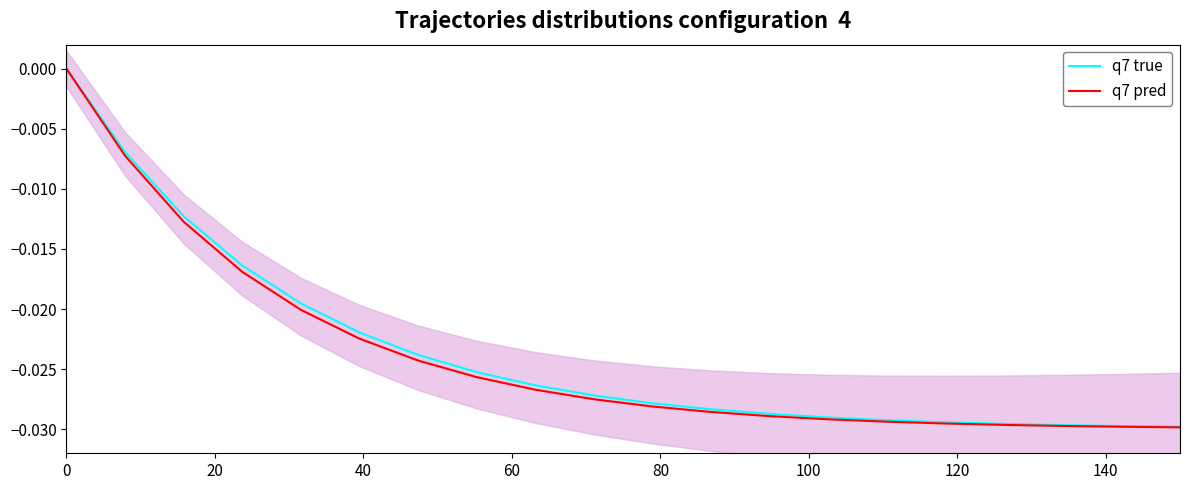

How many lines are shown in the chart?

2